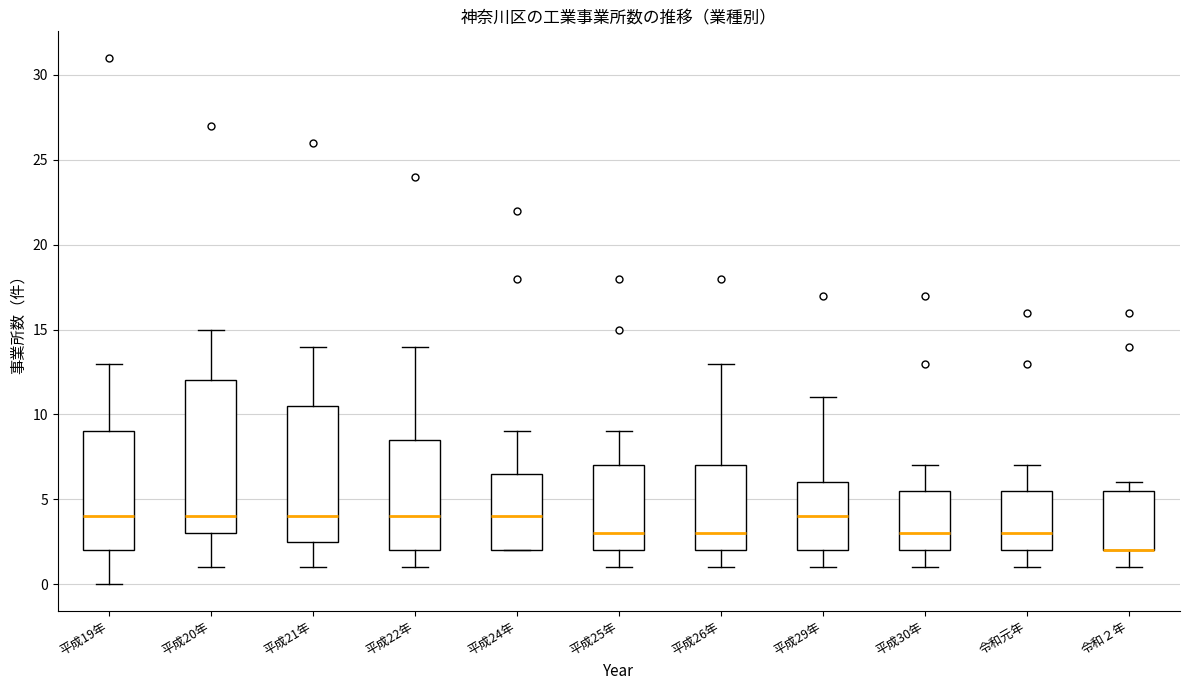

Reading left to right, transcribe this box plot: for each box, give where its median line is, the range the box spans, and where its two whiskers end, as read against the y-axis. The values are not printed on the chart, so give them approximately, as read against the axis.

平成19年: median 4.0, box 2.0 to 9.0, whiskers 0.0 to 13.0
平成20年: median 4.0, box 3.0 to 12.0, whiskers 1.0 to 15.0
平成21年: median 4.0, box 2.5 to 10.5, whiskers 1.0 to 14.0
平成22年: median 4.0, box 2.0 to 8.5, whiskers 1.0 to 14.0
平成24年: median 4.0, box 2.0 to 6.5, whiskers 2.0 to 9.0
平成25年: median 3.0, box 2.0 to 7.0, whiskers 1.0 to 9.0
平成26年: median 3.0, box 2.0 to 7.0, whiskers 1.0 to 13.0
平成29年: median 4.0, box 2.0 to 6.0, whiskers 1.0 to 11.0
平成30年: median 3.0, box 2.0 to 5.5, whiskers 1.0 to 7.0
令和元年: median 3.0, box 2.0 to 5.5, whiskers 1.0 to 7.0
令和２年: median 2.0 (drawn on the box's lower edge), box 2.0 to 5.5, whiskers 1.0 to 6.0